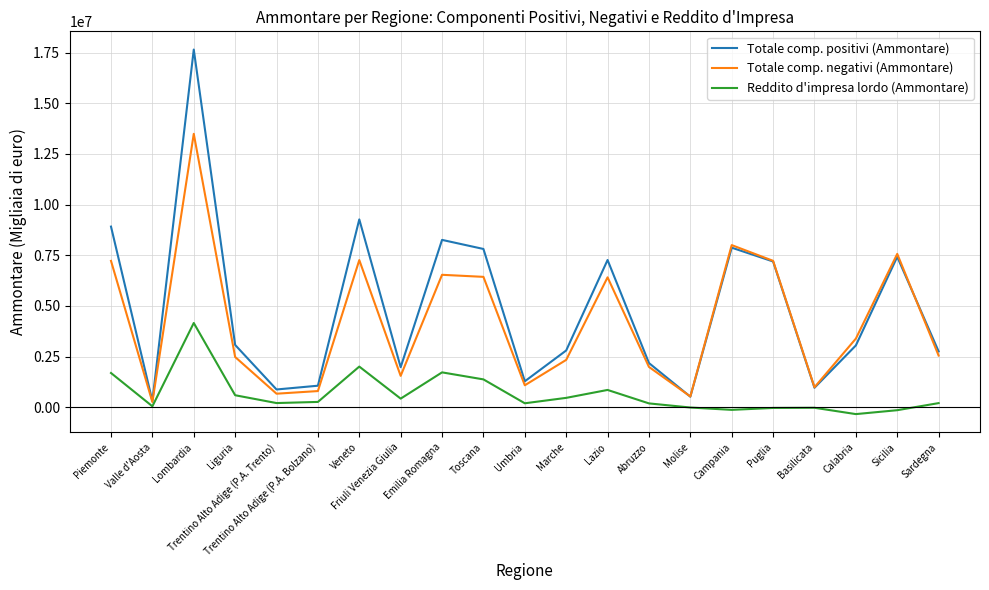

Which series has the largest range (max minus min)?

Totale comp. positivi (Ammontare)